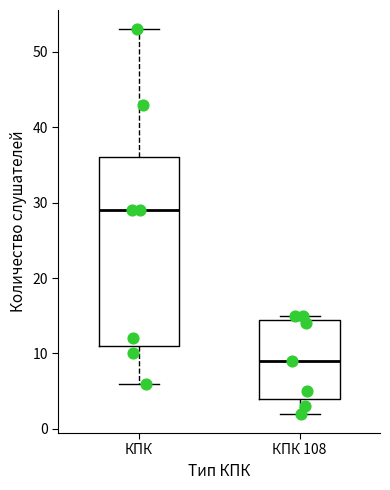

Which box has the highest median line?

КПК